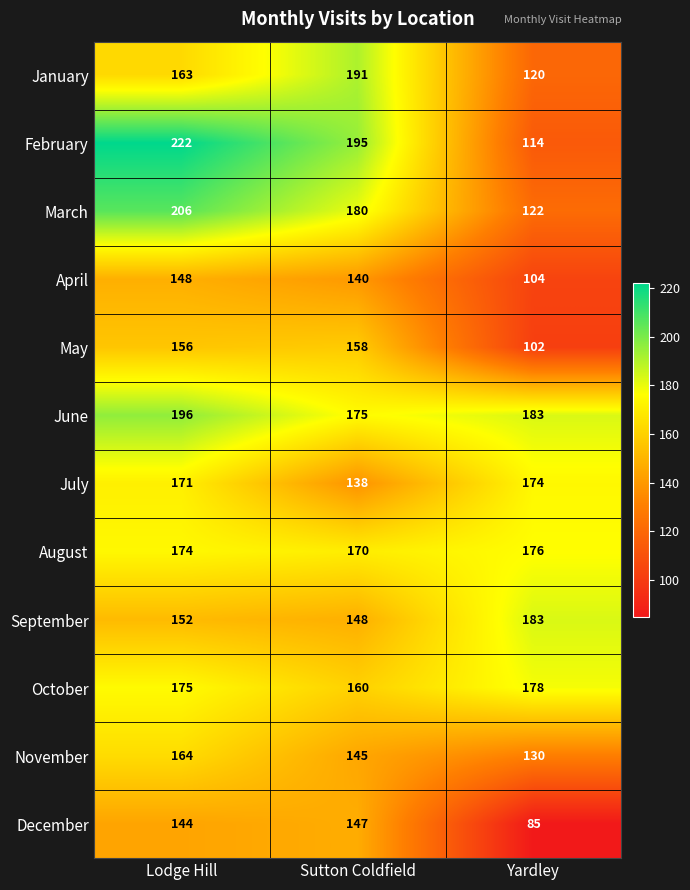

Read the December value at Sutton Coldfield.

147